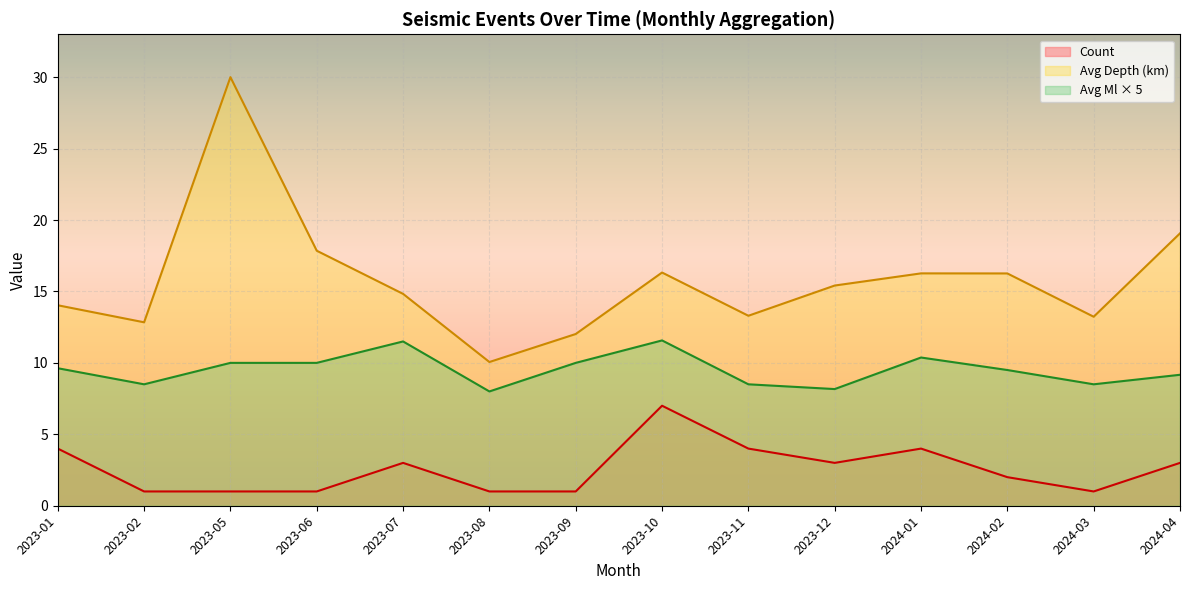

Which series has the largest total across all categories?

Avg Depth (km)